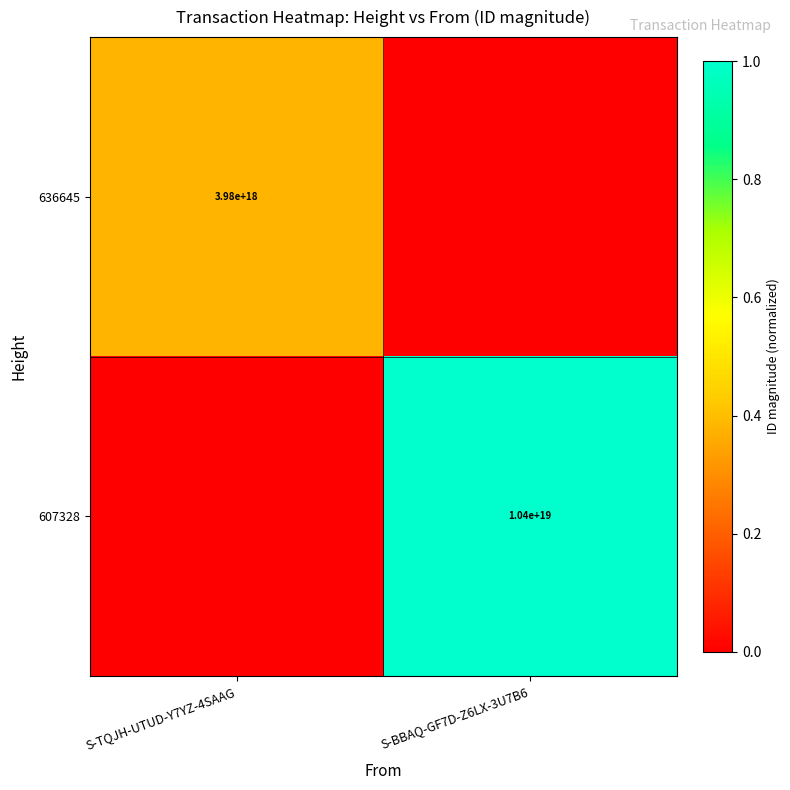

True or false: 636645 has a value of 3980000000000000000 at S-TQJH-UTUD-Y7YZ-4SAAG.

True